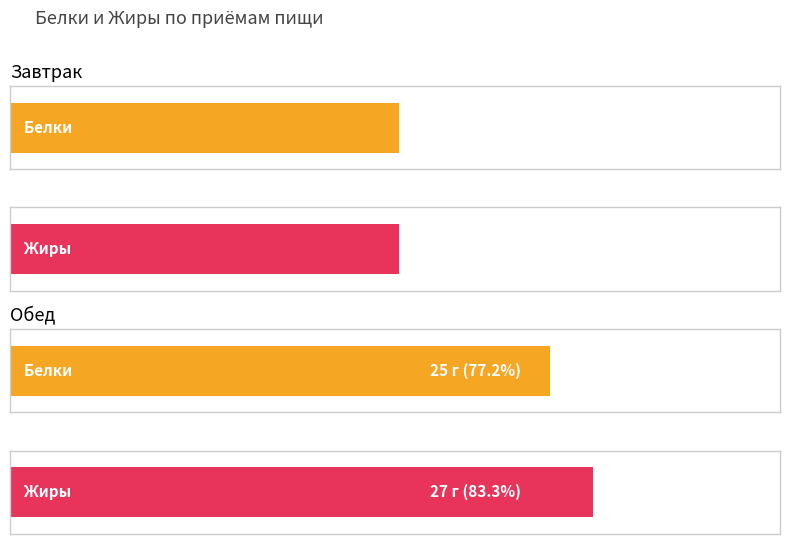

Are the bars horizontal?

Yes